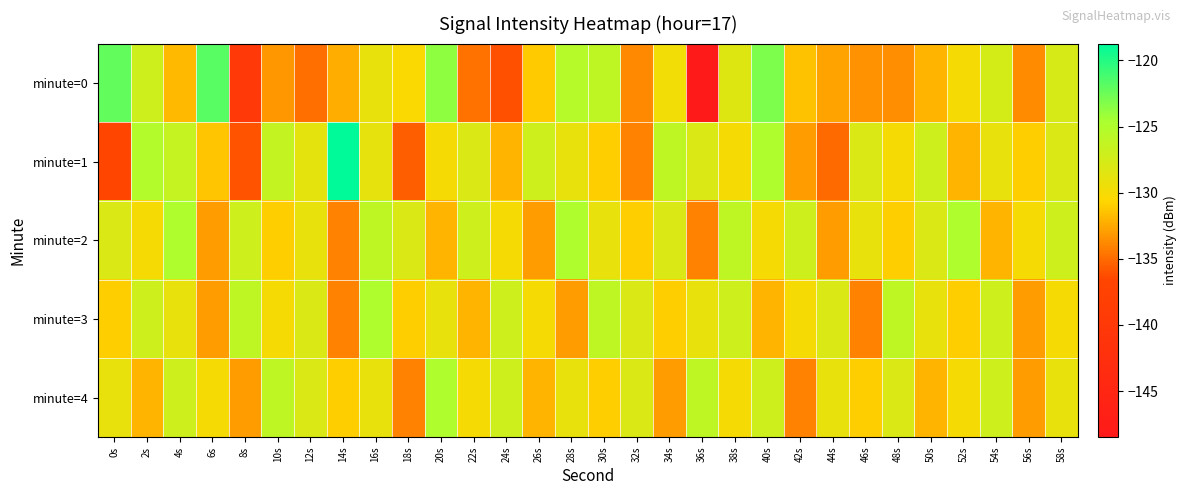

Reading left to right, transcribe all the data shown in this chart.

minute=0: 0s=-122.2	2s=-127.1	4s=-131.7	6s=-121.9	8s=-139.8	10s=-133.2	12s=-134.9	14s=-132.3	16s=-129.1	18s=-130.3	20s=-123.7	22s=-134.7	24s=-136.2	26s=-131.1	28s=-125.4	30s=-126.0	32s=-133.8	34s=-129.7	36s=-148.5	38s=-128.3	40s=-123.1	42s=-131.5	44s=-132.8	46s=-133.5	48s=-133.6	50s=-132.0	52s=-130.1	54s=-127.5	56s=-133.7	58s=-127.7
minute=1: 0s=-136.6	2s=-125.2	4s=-126.5	6s=-131.4	8s=-136.0	10s=-126.3	12s=-128.8	14s=-118.7	16s=-128.9	18s=-135.5	20s=-130.0	22s=-128.0	24s=-132.0	26s=-127.0	28s=-129.0	30s=-131.0	32s=-134.0	34s=-126.0	36s=-128.0	38s=-130.0	40s=-125.0	42s=-133.0	44s=-135.0	46s=-128.0	48s=-130.0	50s=-127.0	52s=-132.0	54s=-129.0	56s=-131.0	58s=-128.0
minute=2: 0s=-128.0	2s=-130.0	4s=-125.0	6s=-133.0	8s=-127.0	10s=-131.0	12s=-129.0	14s=-134.0	16s=-126.0	18s=-128.0	20s=-132.0	22s=-127.0	24s=-130.0	26s=-133.0	28s=-125.0	30s=-129.0	32s=-131.0	34s=-128.0	36s=-134.0	38s=-126.0	40s=-130.0	42s=-127.0	44s=-133.0	46s=-129.0	48s=-131.0	50s=-128.0	52s=-125.0	54s=-132.0	56s=-130.0	58s=-127.0
minute=3: 0s=-131.0	2s=-127.0	4s=-129.0	6s=-133.0	8s=-126.0	10s=-130.0	12s=-128.0	14s=-134.0	16s=-125.0	18s=-131.0	20s=-129.0	22s=-132.0	24s=-127.0	26s=-130.0	28s=-133.0	30s=-126.0	32s=-128.0	34s=-131.0	36s=-129.0	38s=-127.0	40s=-132.0	42s=-130.0	44s=-128.0	46s=-134.0	48s=-126.0	50s=-129.0	52s=-131.0	54s=-127.0	56s=-133.0	58s=-130.0
minute=4: 0s=-129.0	2s=-132.0	4s=-127.0	6s=-130.0	8s=-133.0	10s=-126.0	12s=-128.0	14s=-131.0	16s=-129.0	18s=-134.0	20s=-125.0	22s=-130.0	24s=-127.0	26s=-132.0	28s=-129.0	30s=-131.0	32s=-128.0	34s=-133.0	36s=-126.0	38s=-130.0	40s=-127.0	42s=-134.0	44s=-129.0	46s=-131.0	48s=-128.0	50s=-132.0	52s=-130.0	54s=-127.0	56s=-133.0	58s=-129.0